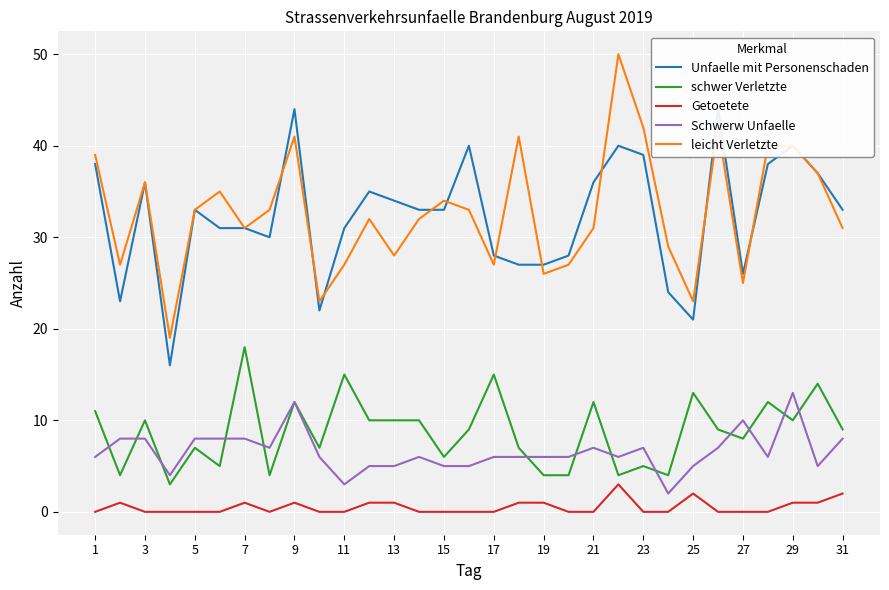

How many lines are shown in the chart?

5